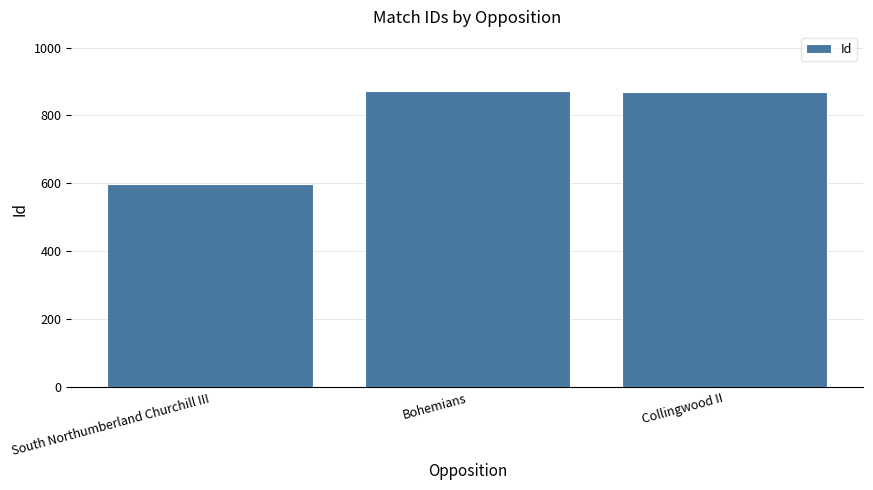

How many categories are shown in the chart?

3